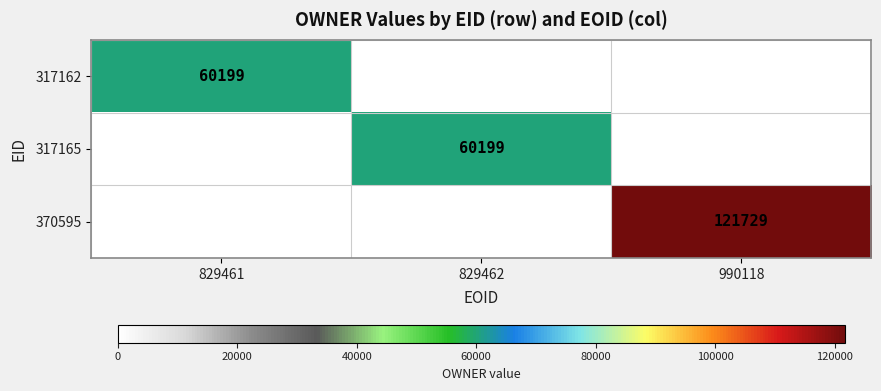

The 370595 series shows 121729 at 990118. True or false?

True